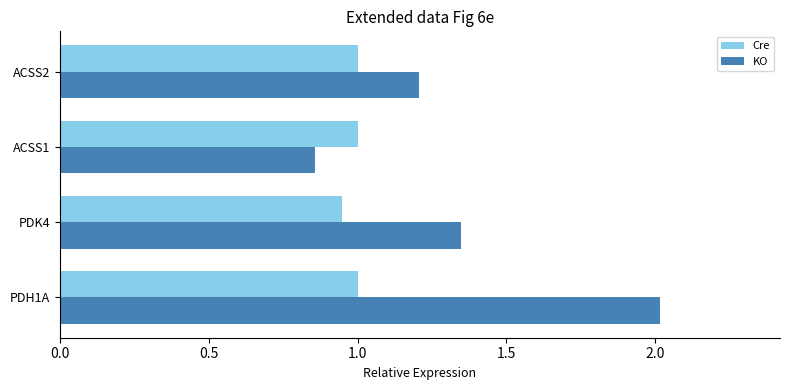

At which label does Cre reach its minimum?

PDK4